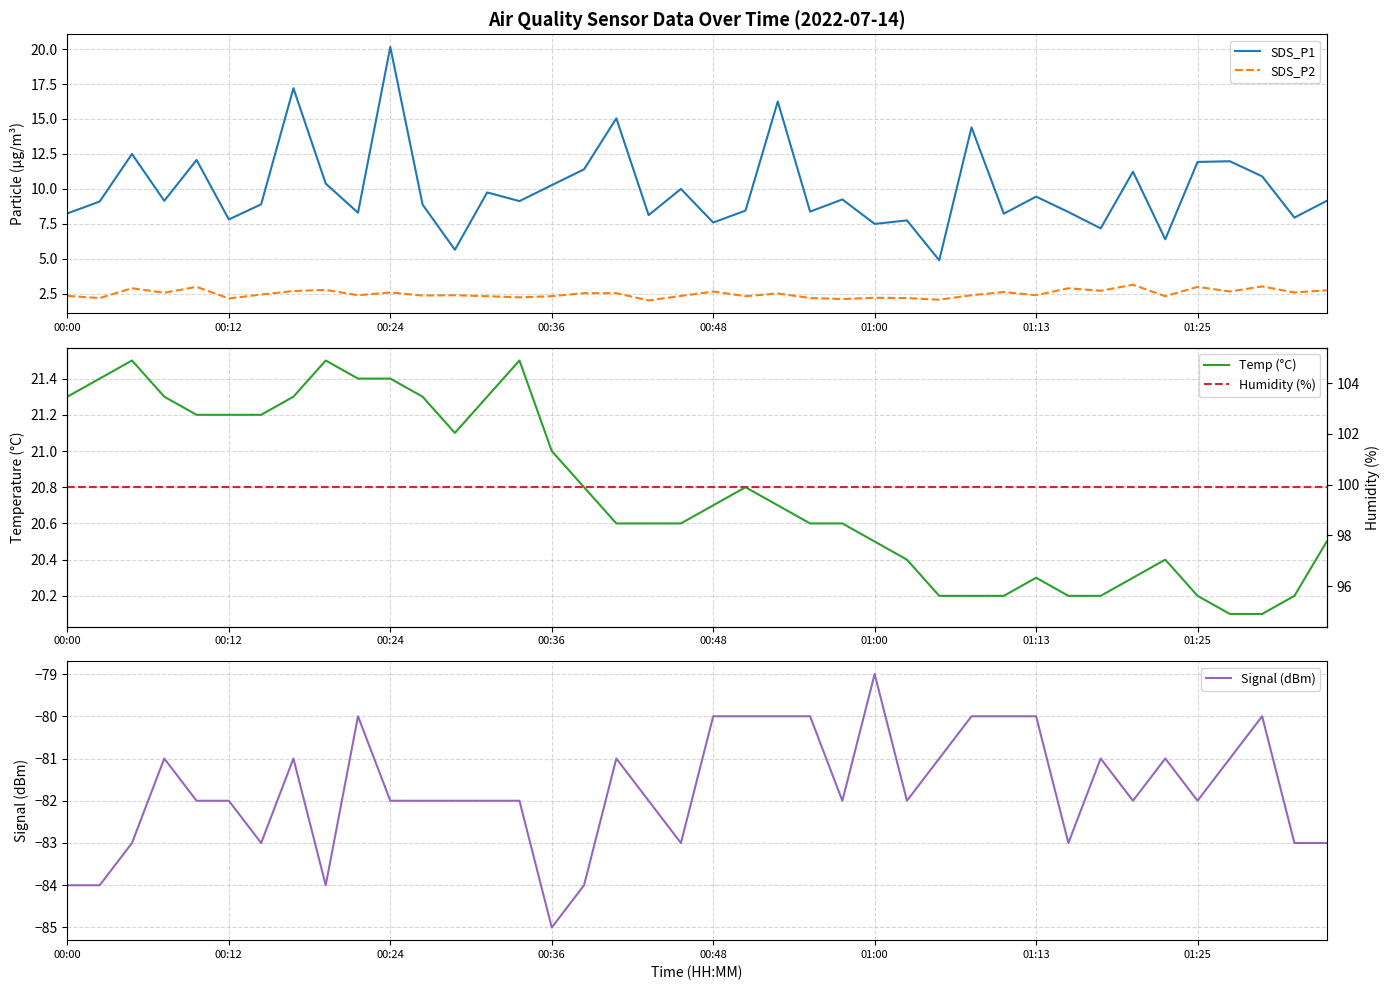

What is the maximum value shown in the chart?

99.9